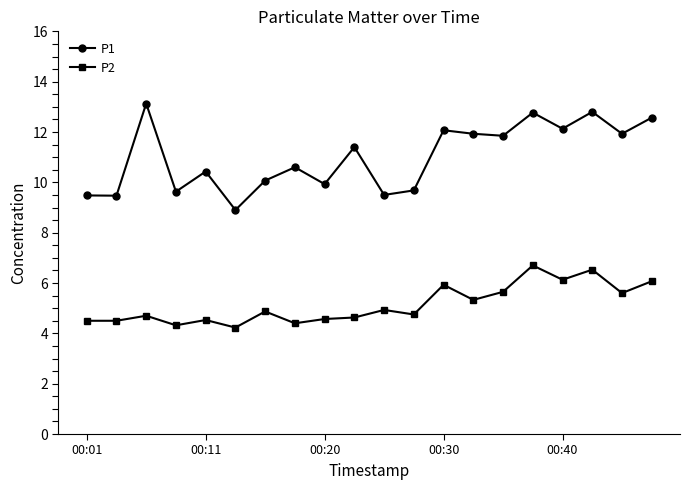

What is the sum of all P2 values?

102.9